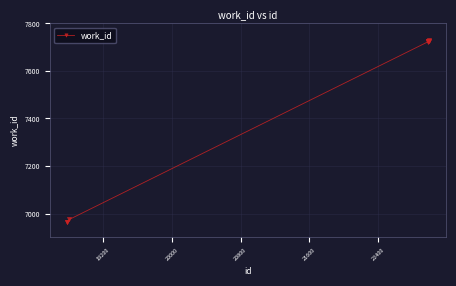

What is the difference between the maximum and minimum values?

765